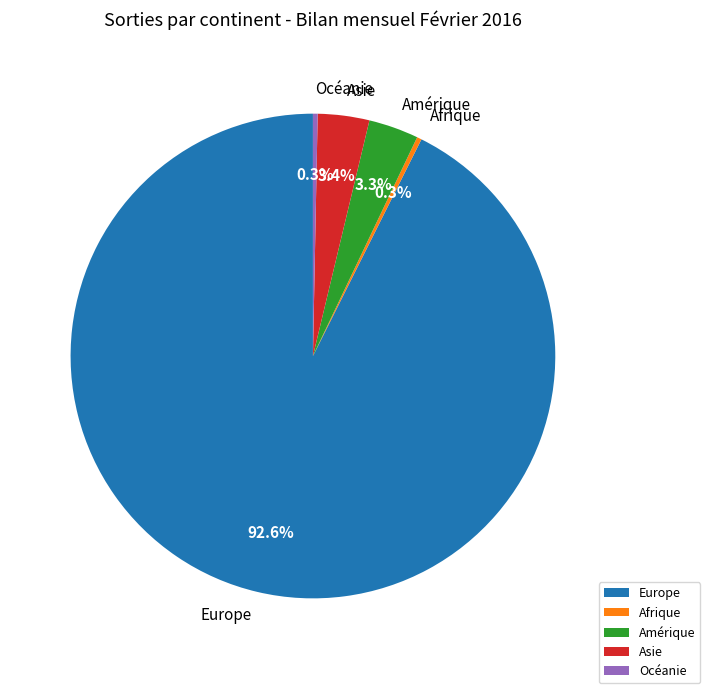

Is Europe the majority of the pie?

Yes